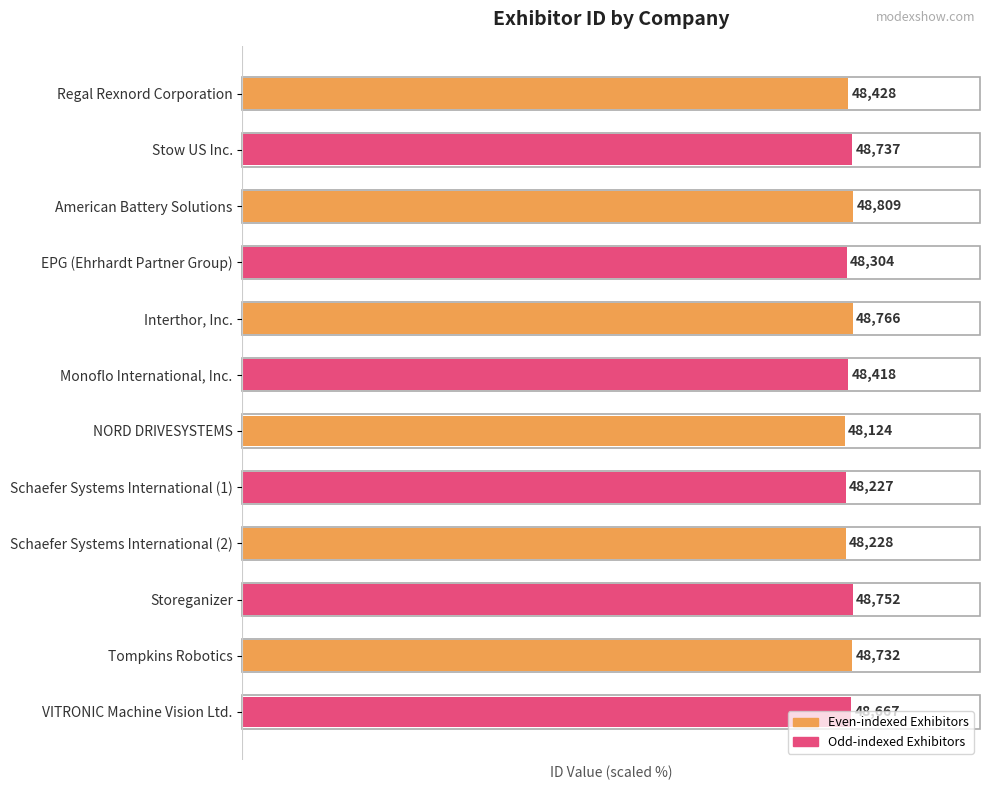

How many bars are there in total?

12